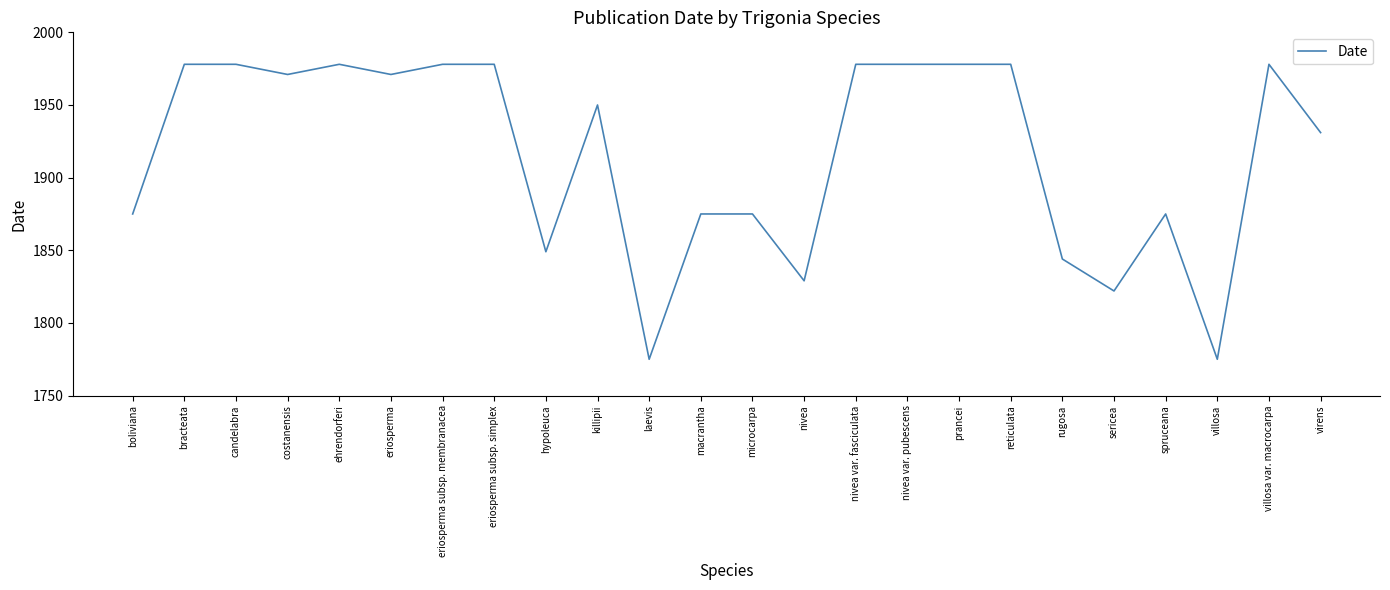

What is the change in value from eriosperma subsp. simplex to laevis?

-203